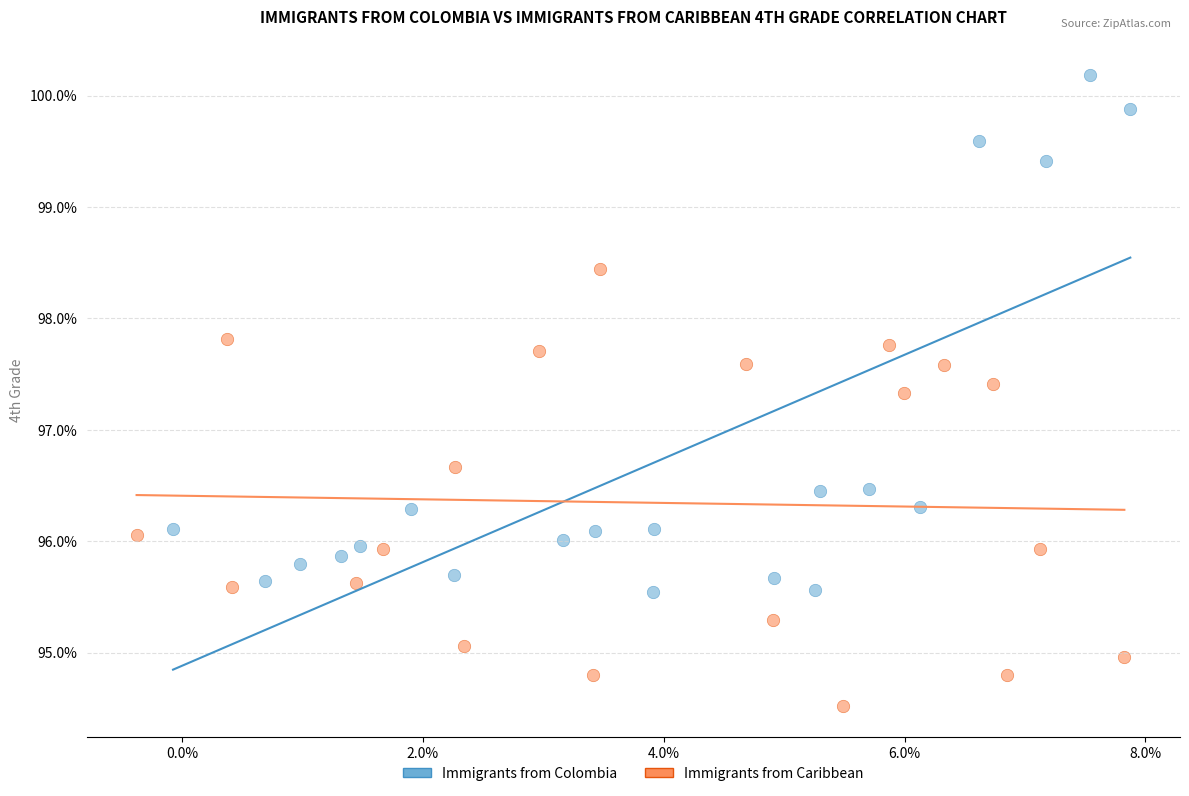

Which series contains the highest Y value?

Immigrants from Colombia